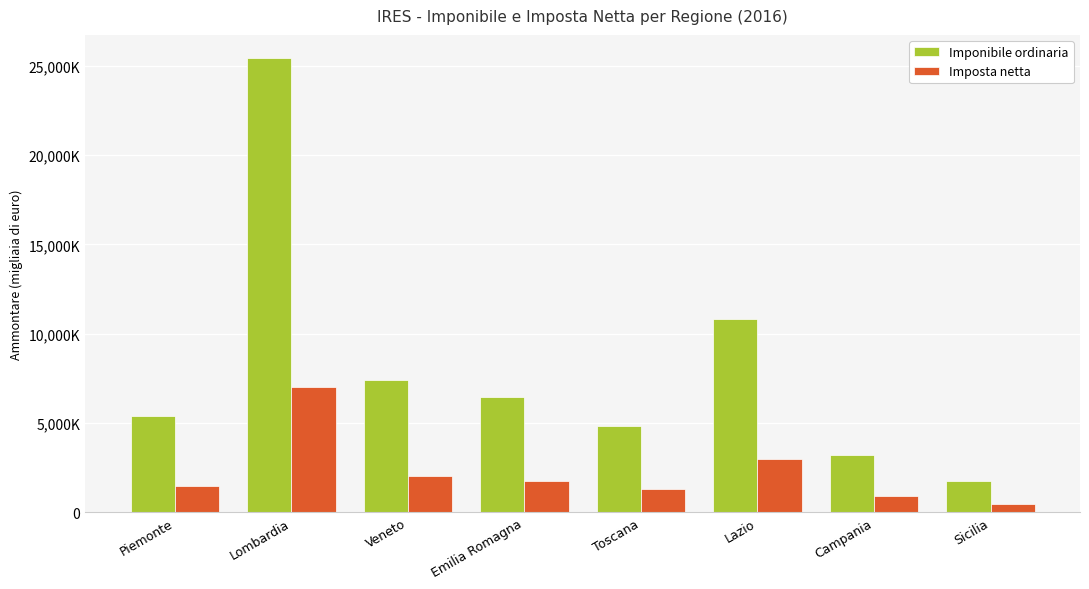

Is it true that Imposta netta equals 6999763 at Lombardia?

True